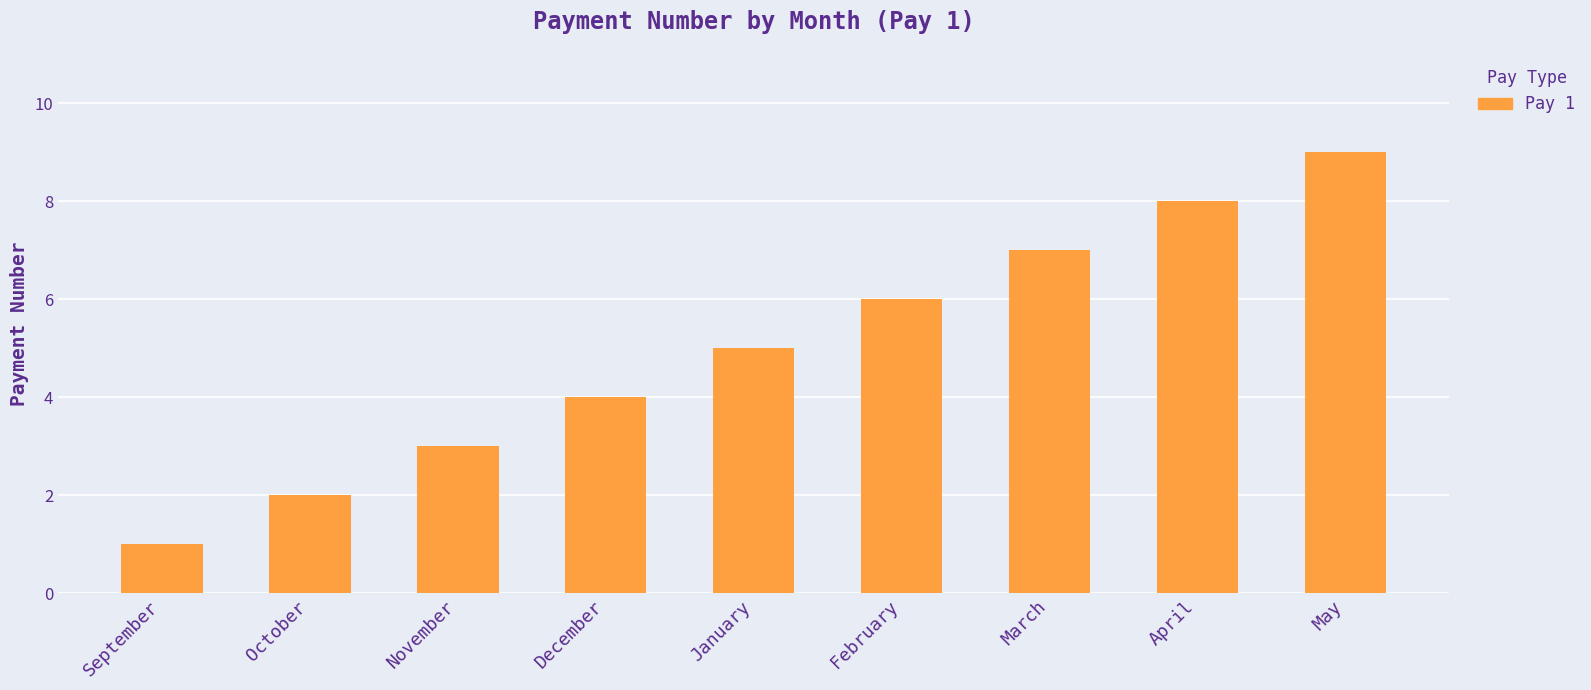

What is the maximum value shown in the chart?

9